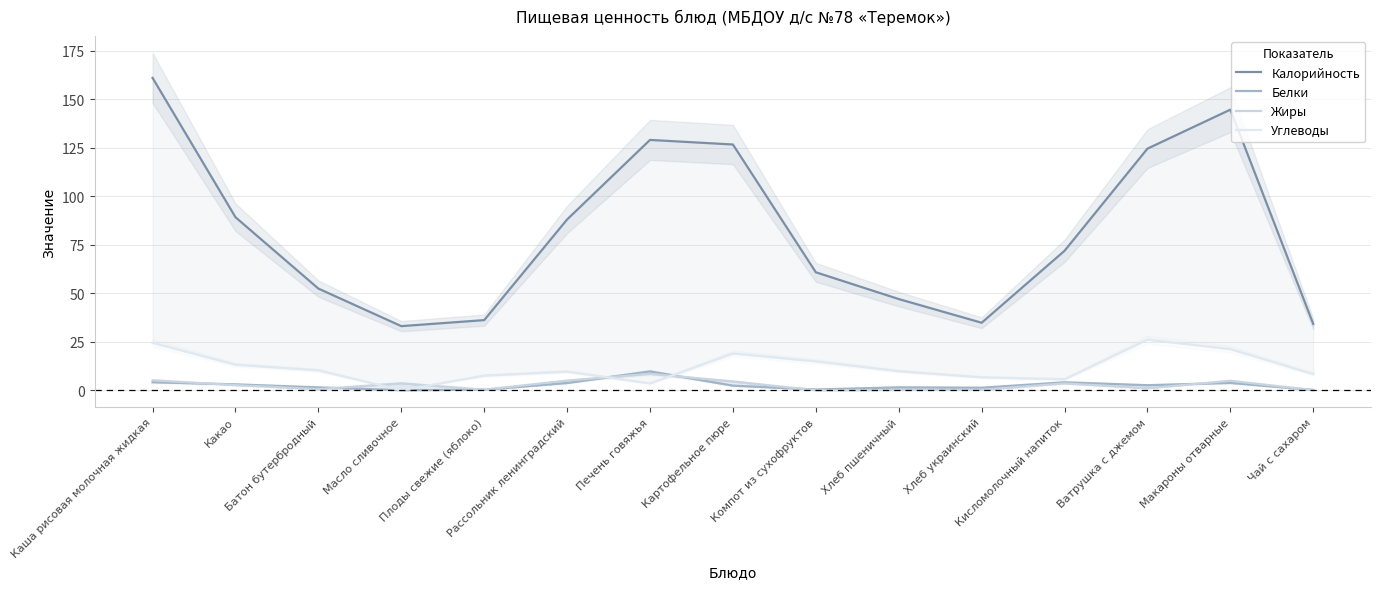

Which has a higher value, Кисломолочный напиток or Рассольник ленинградский?

Рассольник ленинградский